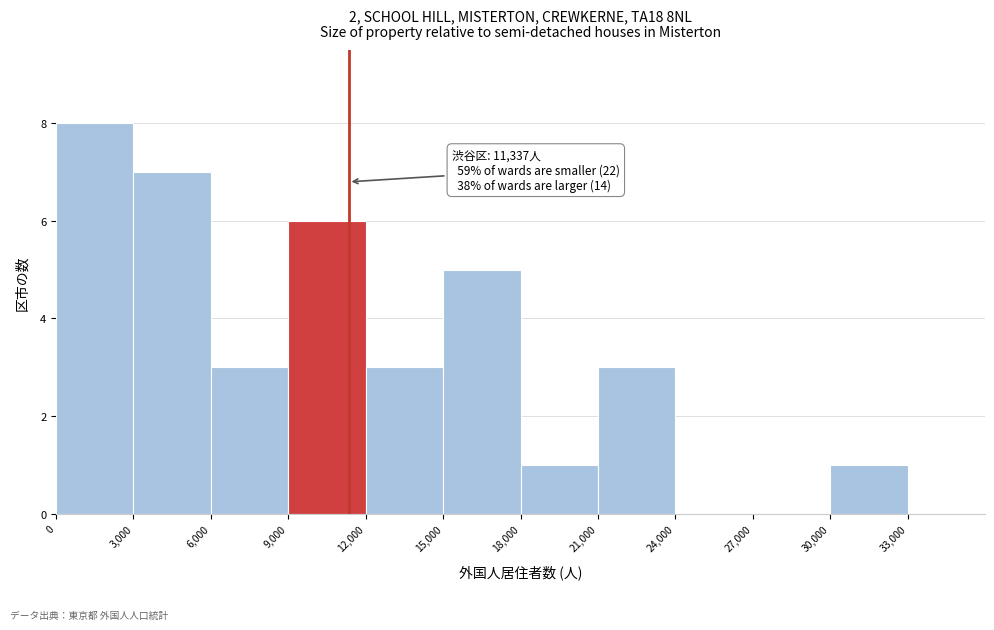

Which range on the x-axis has the tallest bar?

0 to 3000